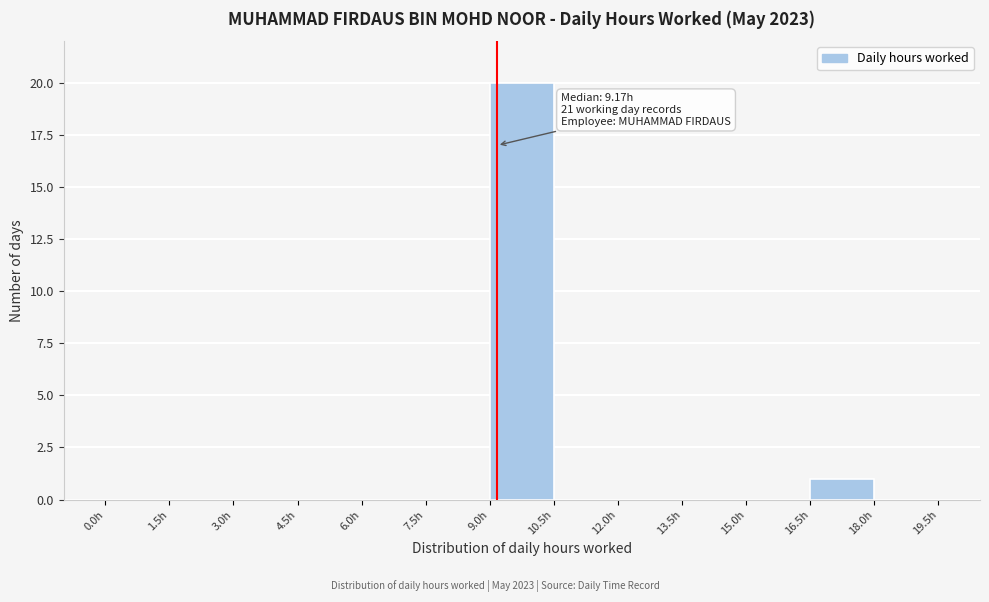

Which range on the x-axis has the tallest bar?

9.0 to 10.5